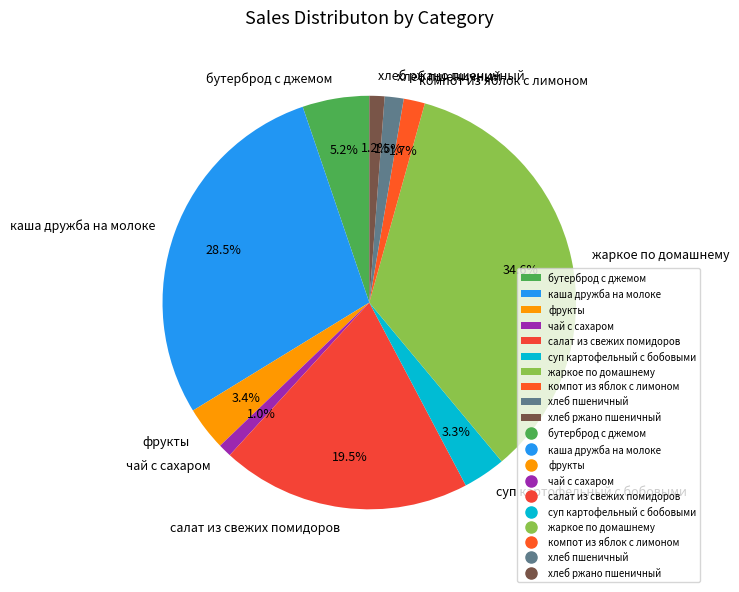

How many slices are in this pie chart?

10